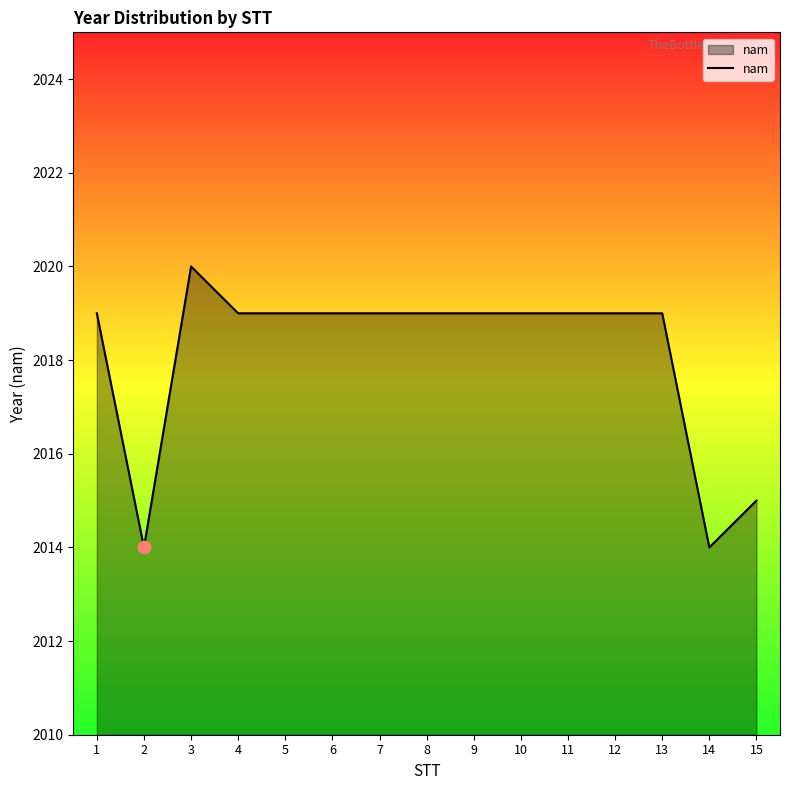

What is the change in value from 1 to 14?

-5